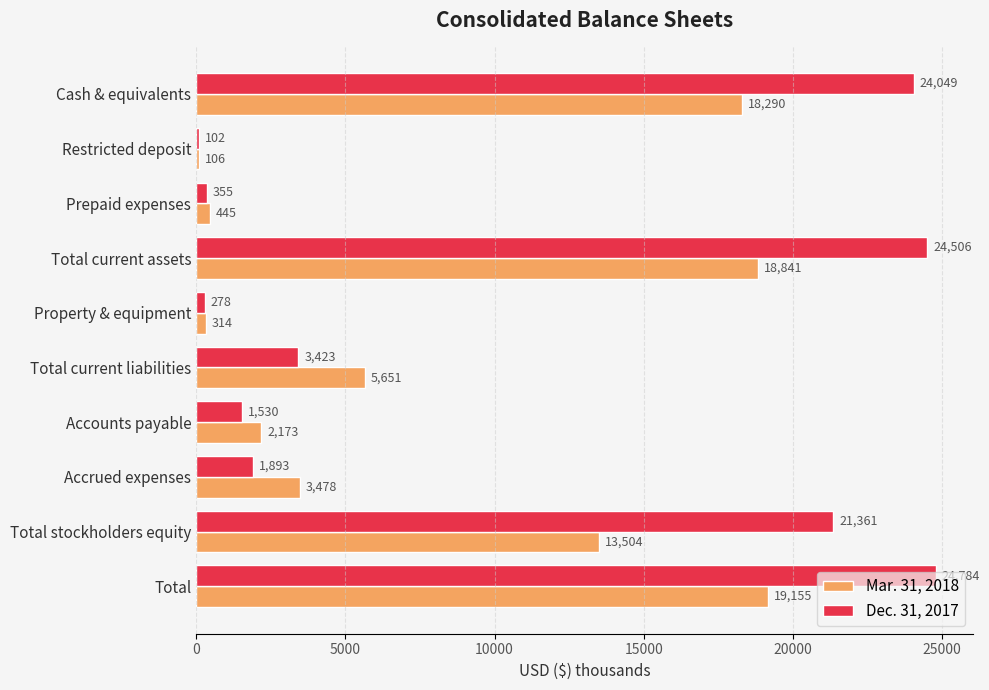

What is the sum of all Dec. 31, 2017 values?

102281